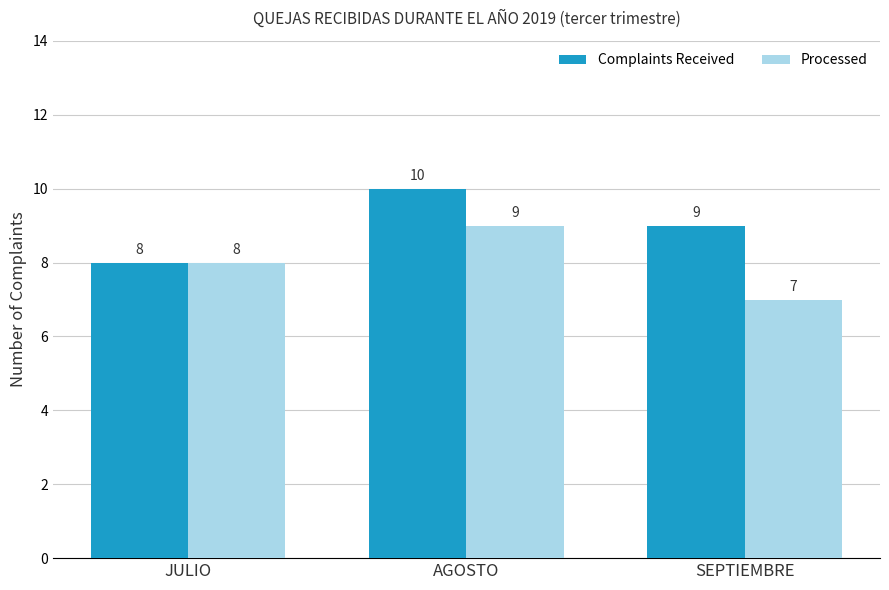

What is the value of the Complaints Received bar at the 2nd from the left?

10